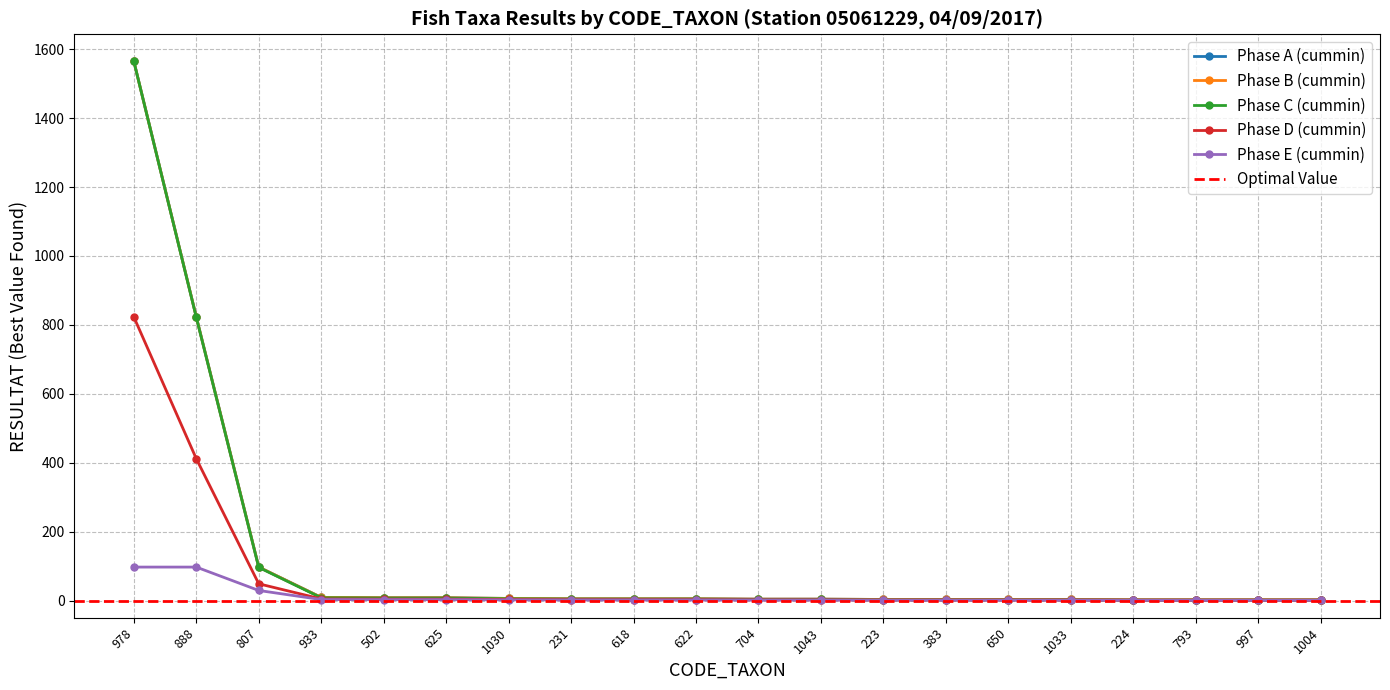

What is the label of the 10th point from the right?

704